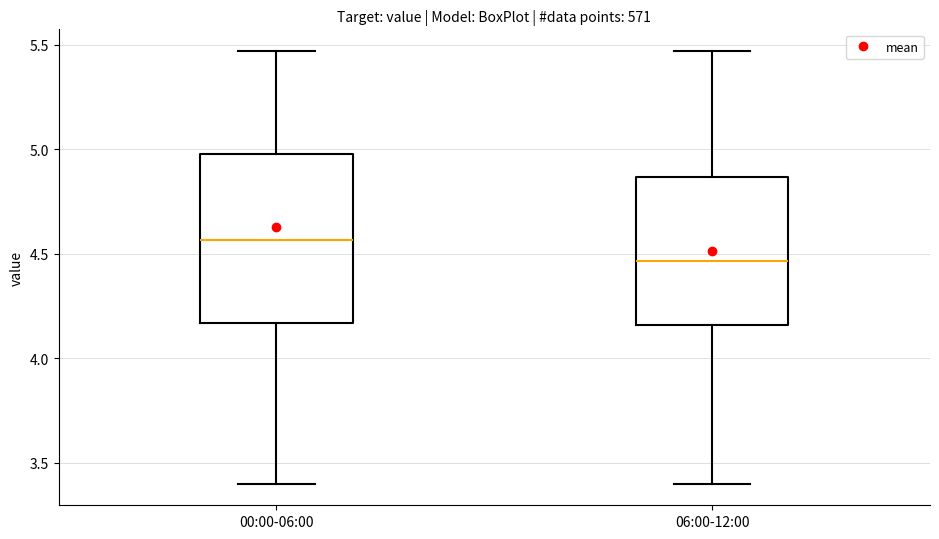

Comparing the boxes themselves (not the whiskers), which one is the tallest?

00:00-06:00